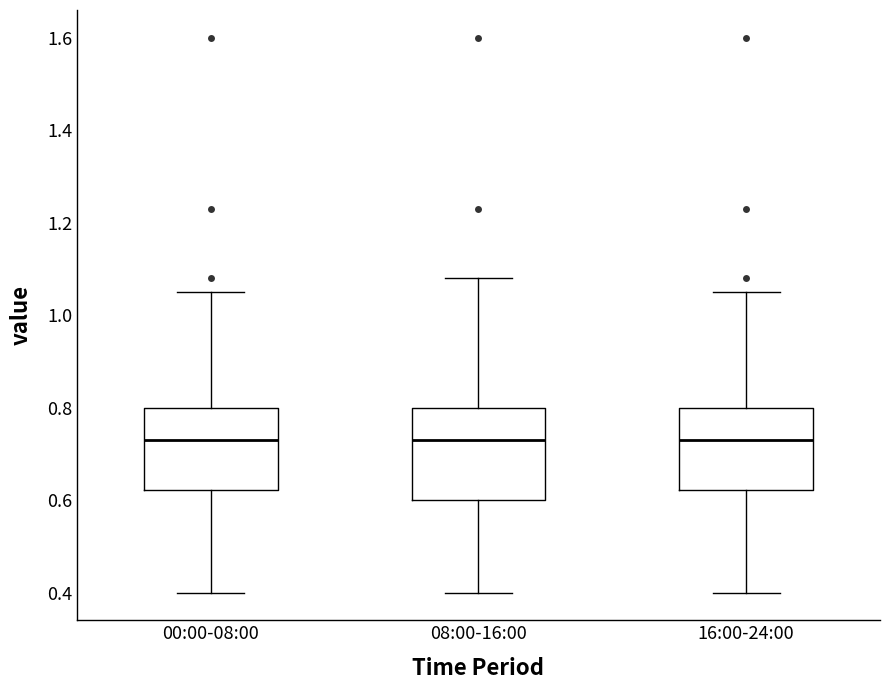

Where does the median line of the box for 08:00-16:00 sit on the y-axis? The values are not printed on the chart, so give them approximately, as read against the axis.

0.74